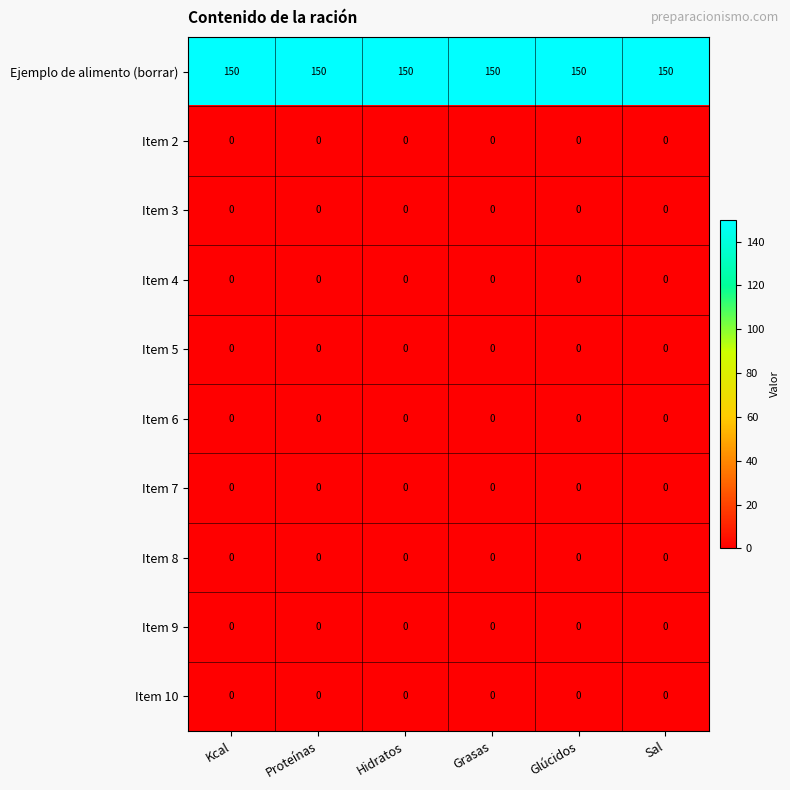

Which series has the largest total across all categories?

Ejemplo de alimento (borrar)